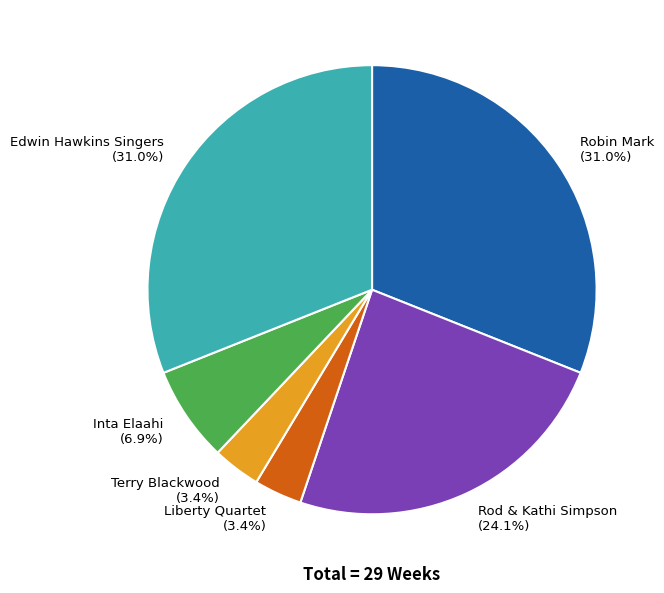

What percentage do Edwin Hawkins Singers (31.0%) and Rod & Kathi Simpson (24.1%) together represent?

55.2%